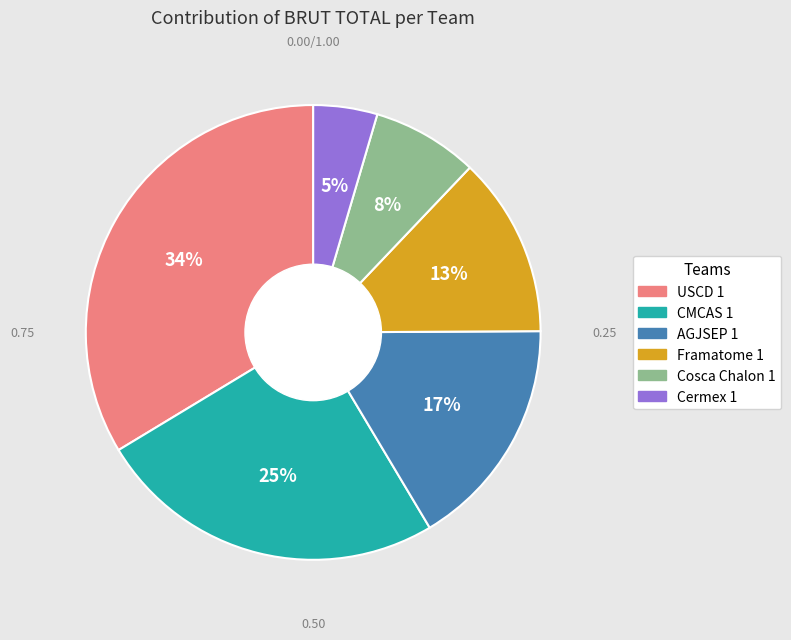

To the nearest percent, what is the combined percentage of AGJSEP 1 and CMCAS 1?

41%